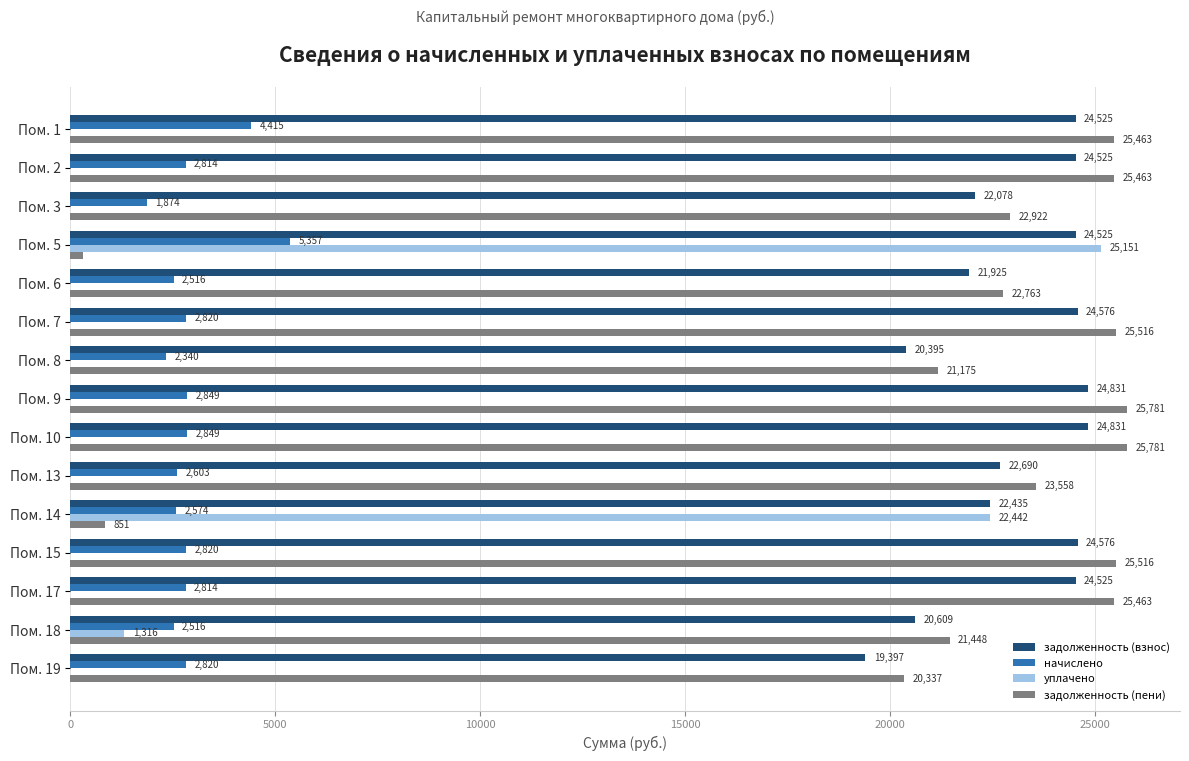

Which series has the largest total across all categories?

задолженность (взнос)